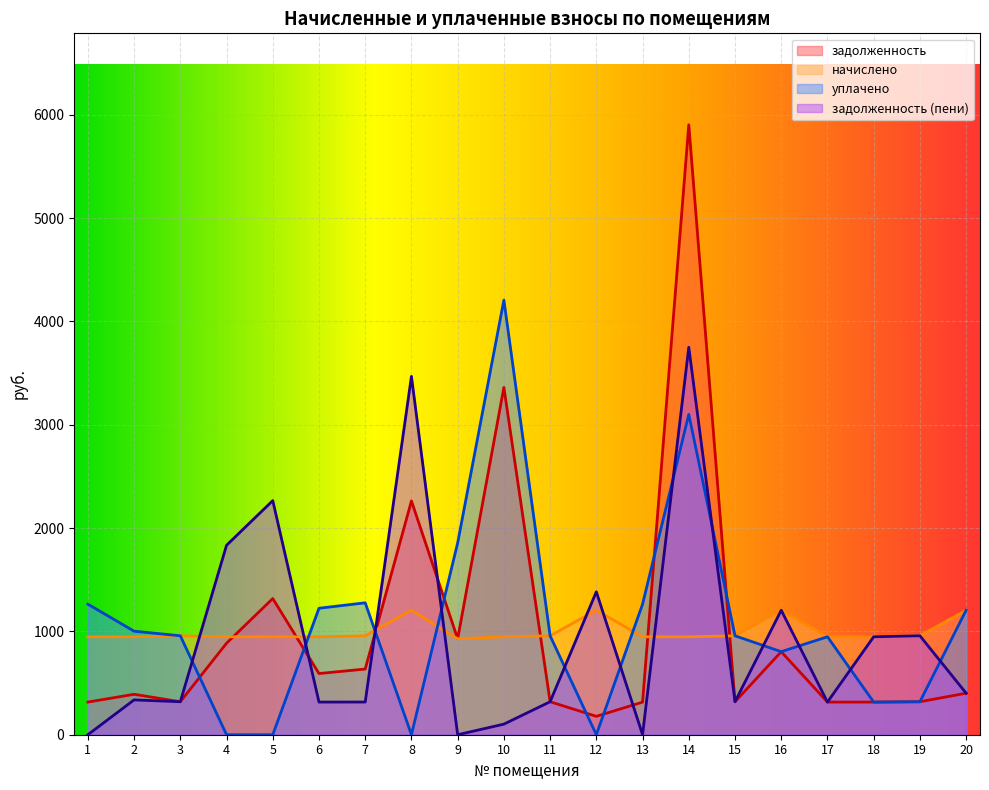

List the labels in order of задолженность value, smallest first.

12, 13, 1, 17, 18, 3, 11, 15, 19, 2, 20, 6, 7, 16, 4, 9, 5, 8, 10, 14